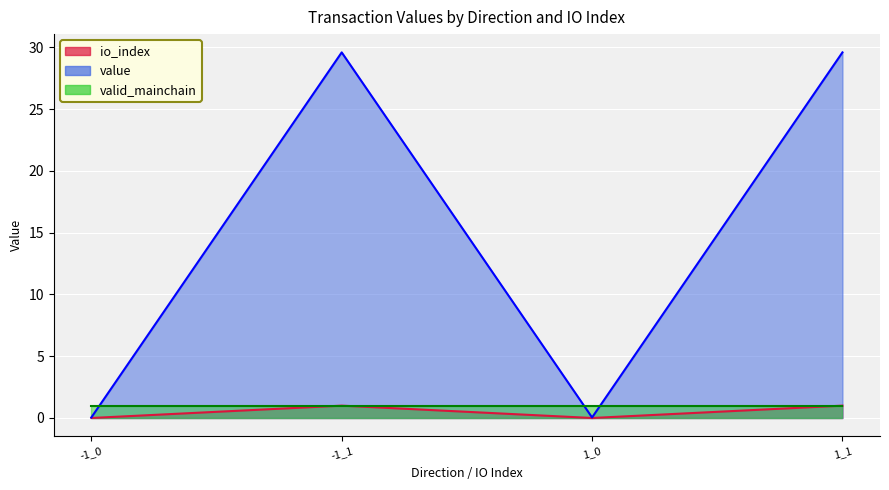

What is the maximum value shown in the chart?

29.6